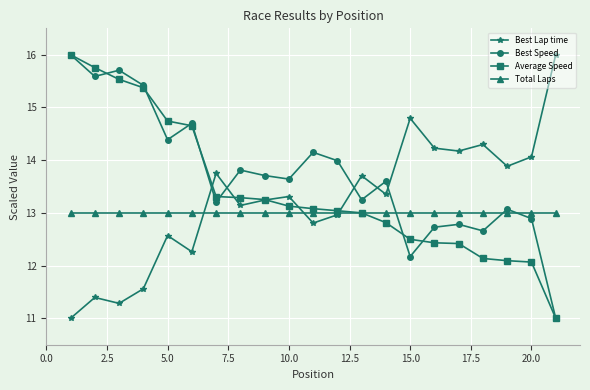

At how many categories does at least one series exceed 15?

5